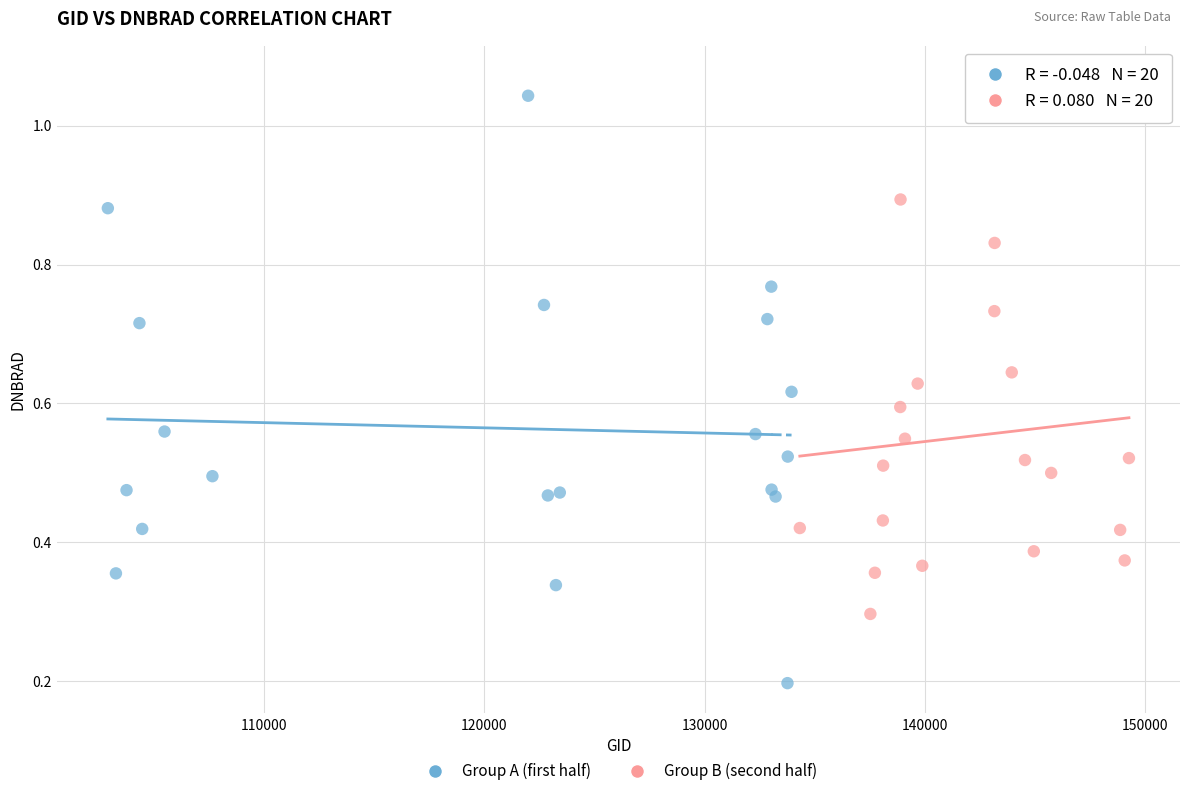

What are all the series names shown in the legend?

Group A (first half), Group B (second half)